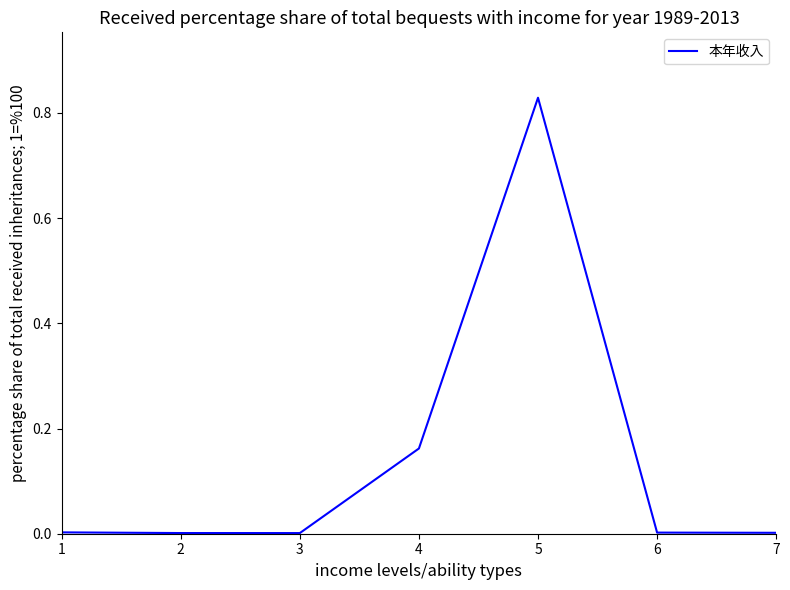

What is the change in value from 1 to 4?

+0.2